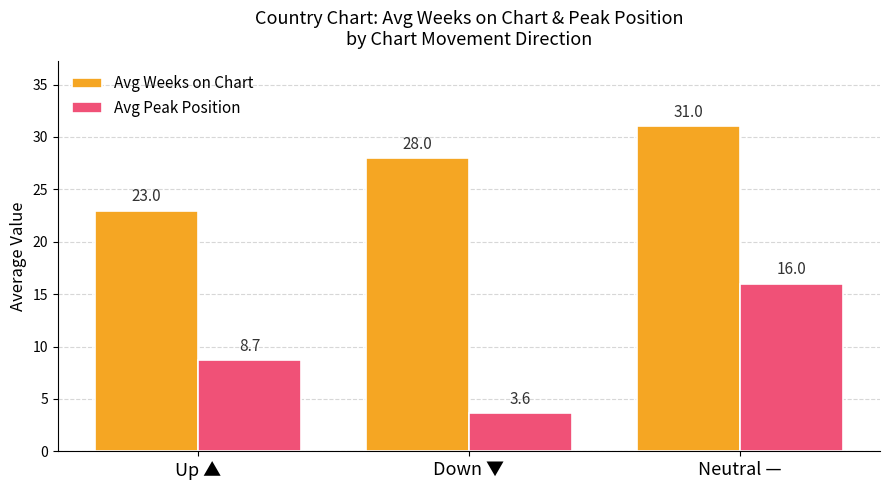

Reading left to right, what are all the values shown in this chart?

Avg Weeks on Chart: 23.0	28.0	31.0
Avg Peak Position: 8.7	3.6	16.0